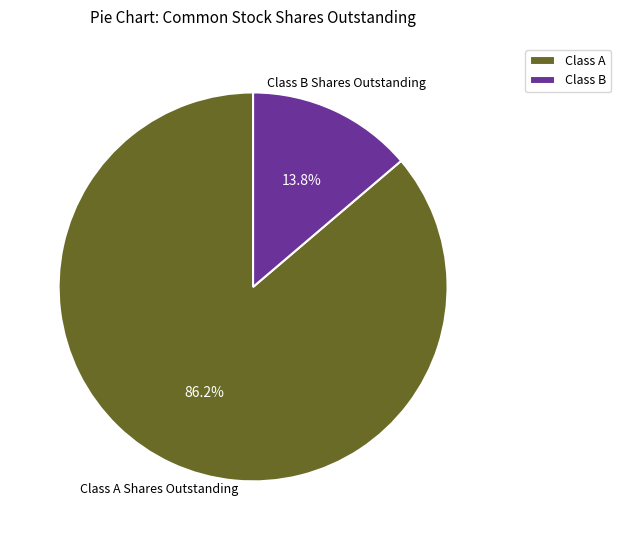

What is the smallest slice in the pie chart?

Class B Shares Outstanding